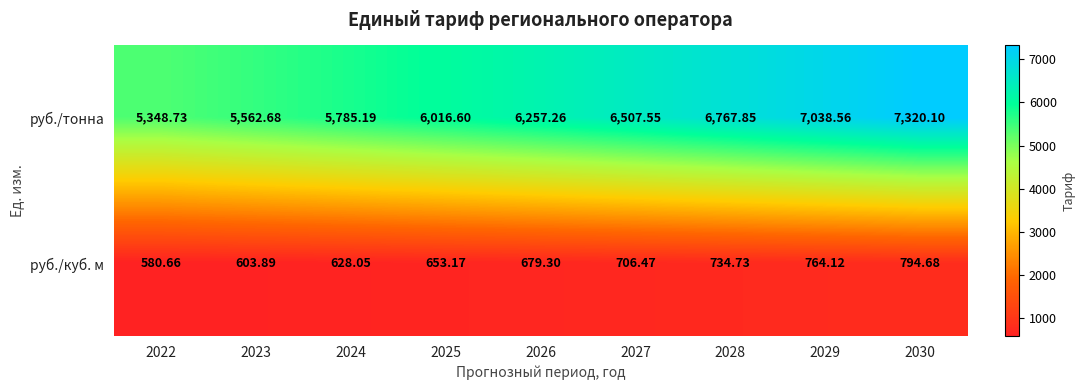

Which category has the highest value across all series?

2030